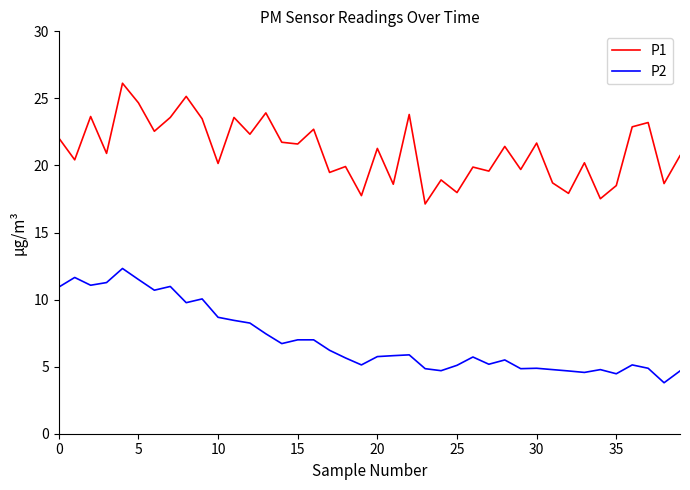

True or false: P2 and P1 cross at least once.

False